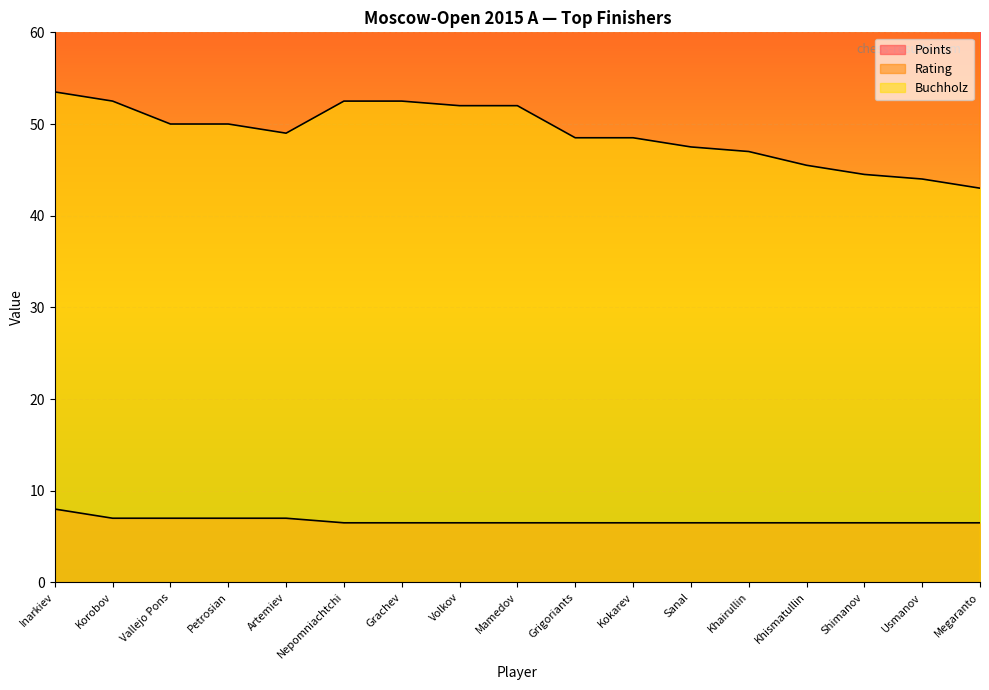

What is the label of the 8th point from the right?

Grigoriants